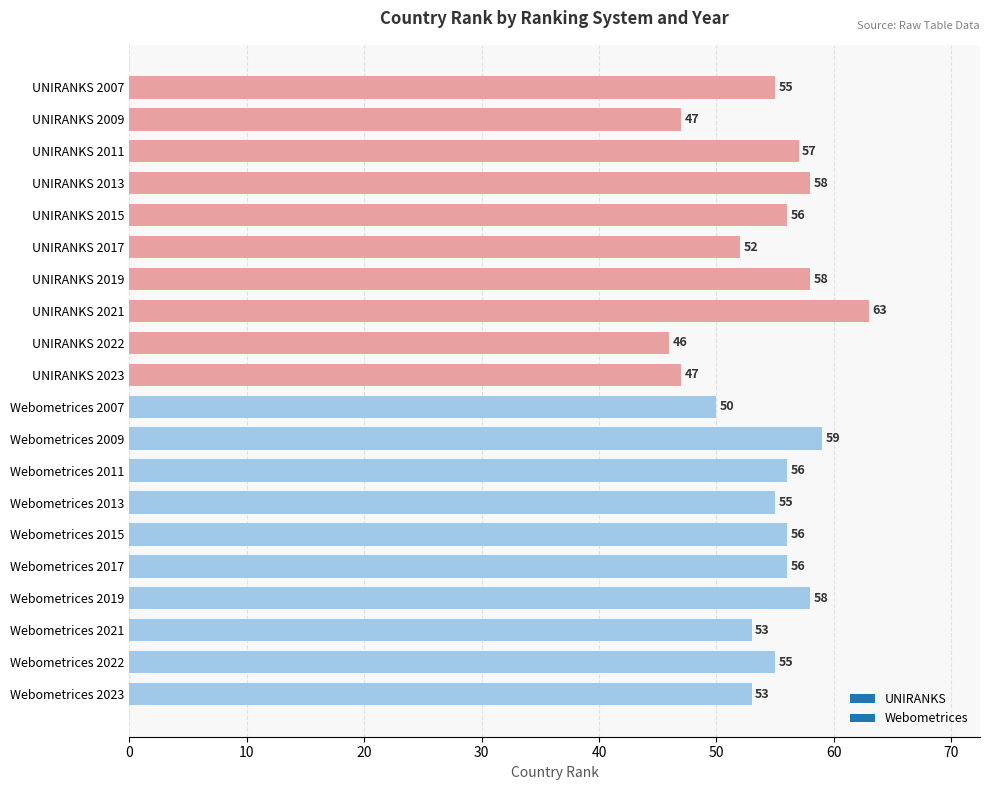

What value does the data have at UNIRANKS 2023, to the nearest 10?

50